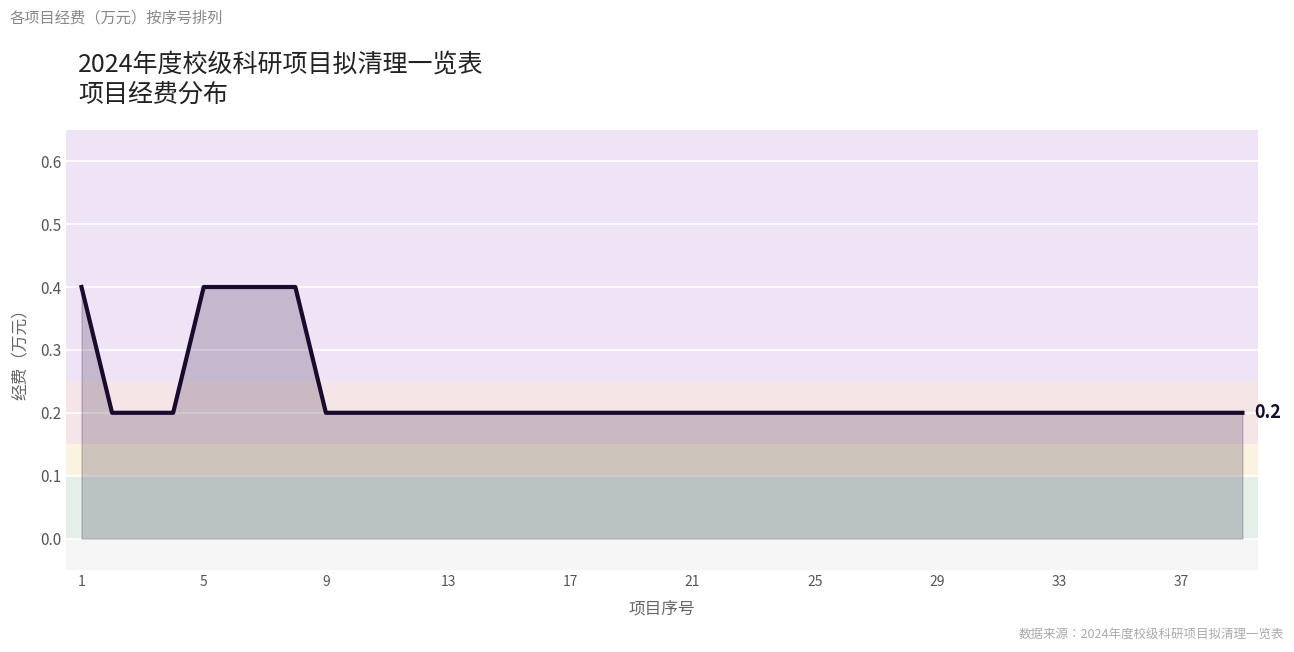

What is the greatest value displayed?

0.4